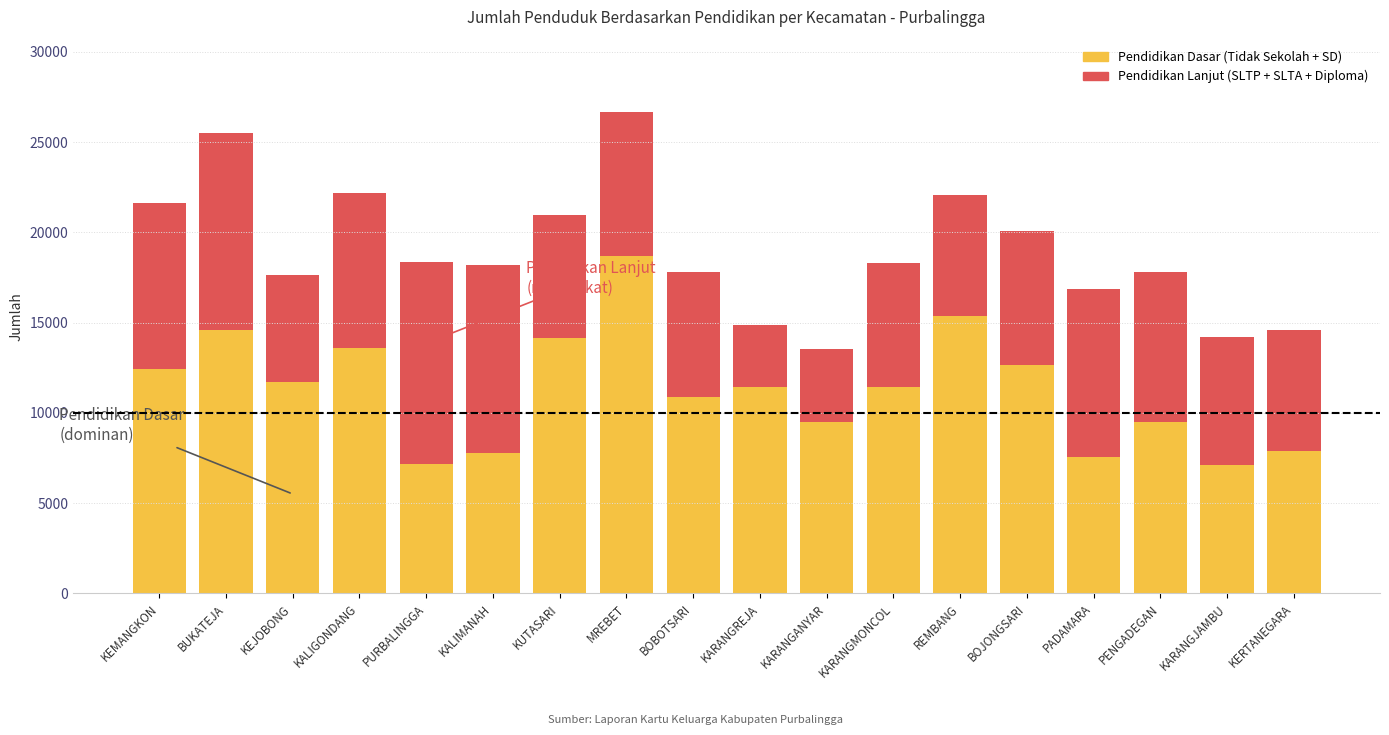

What is the maximum value for Pendidikan Dasar (Tidak Sekolah + SD)?

18694